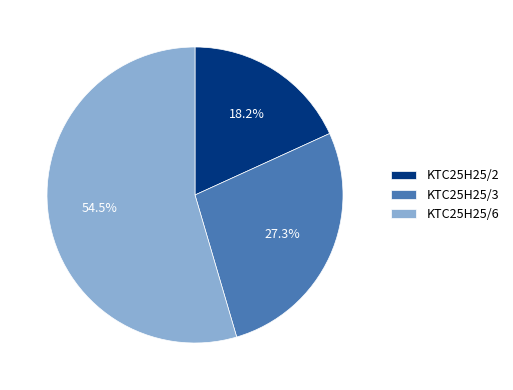

Which has a higher value, KTC25H25/6 or KTC25H25/2?

KTC25H25/6